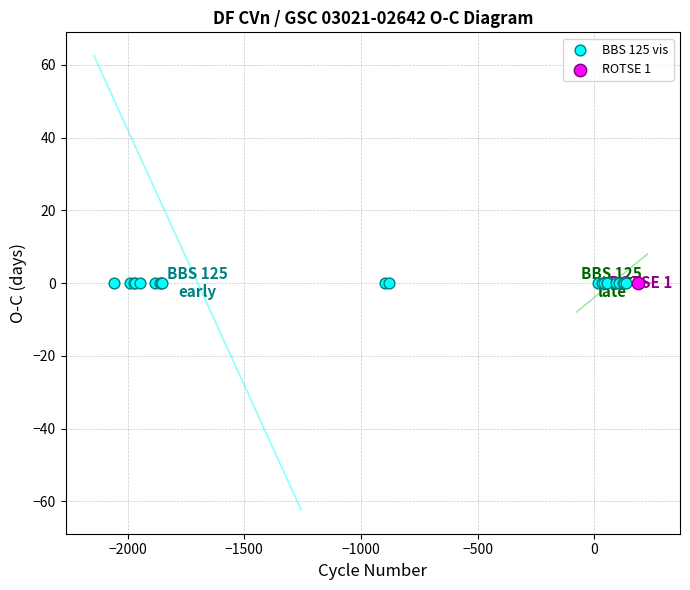

What are all the series names shown in the legend?

BBS 125 vis, ROTSE 1